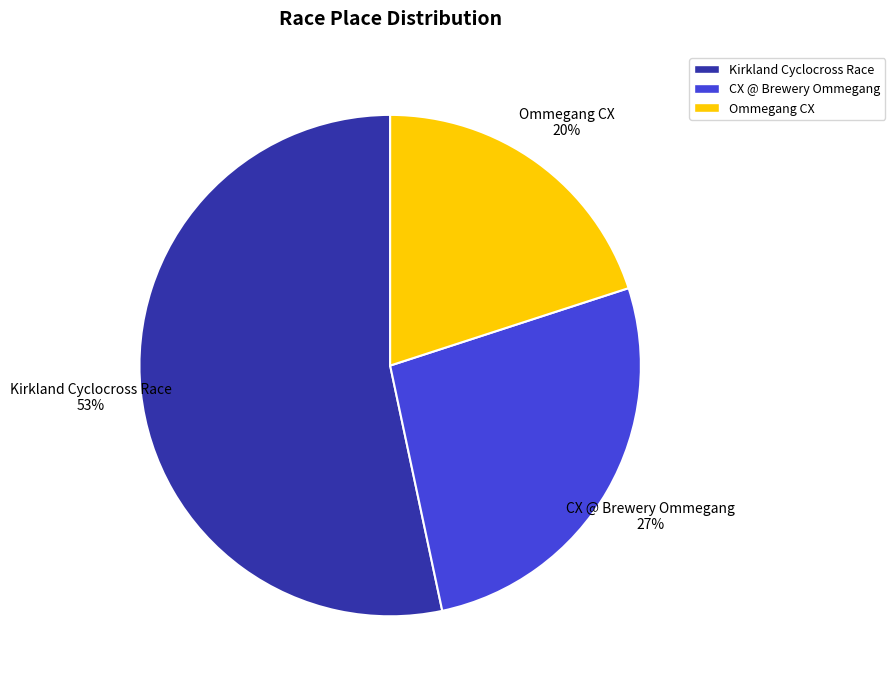

Do Kirkland Cyclocross Race and Ommegang CX together represent more than half of the pie?

Yes